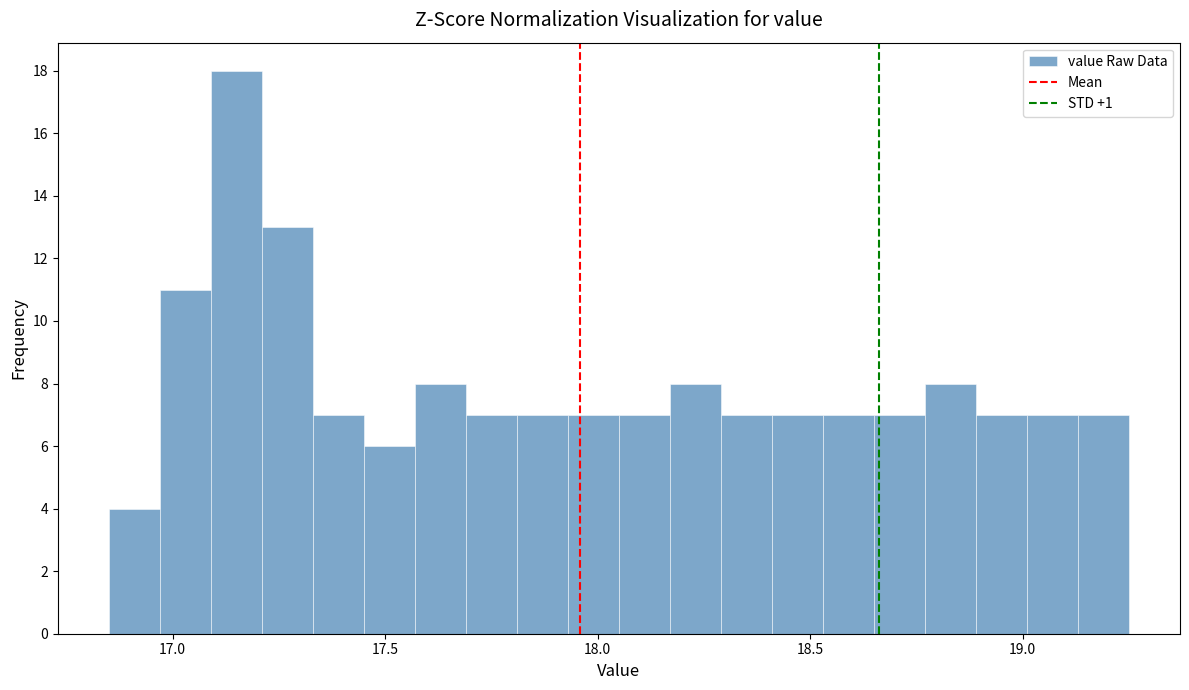

Around what value on the x-axis is the tallest bar? Give the approximate position of its centre, as read against the axis.

17.15